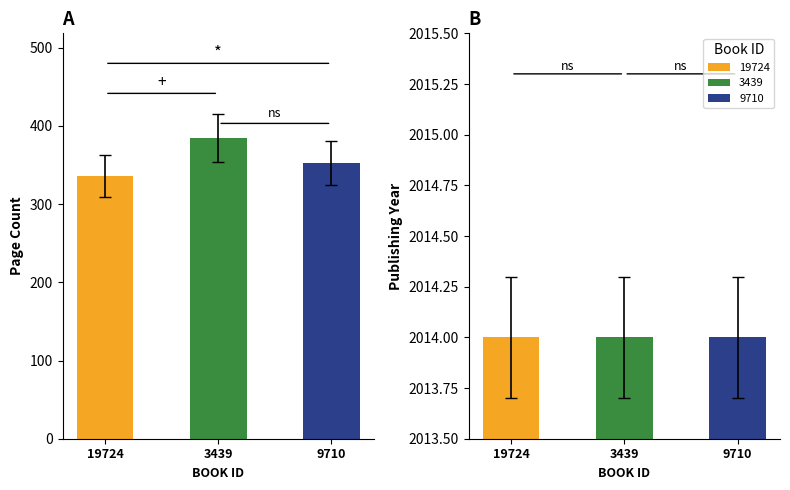

What is the greatest value displayed?

414.7